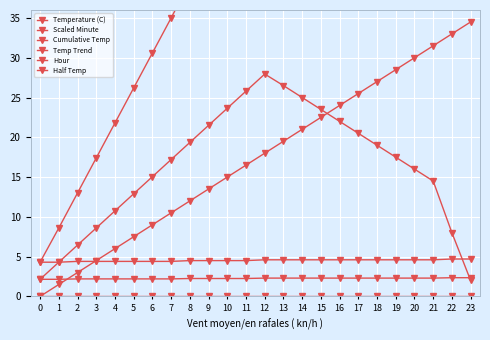

True or false: Cumulative Temp has more than 1 interior local peaks.

False